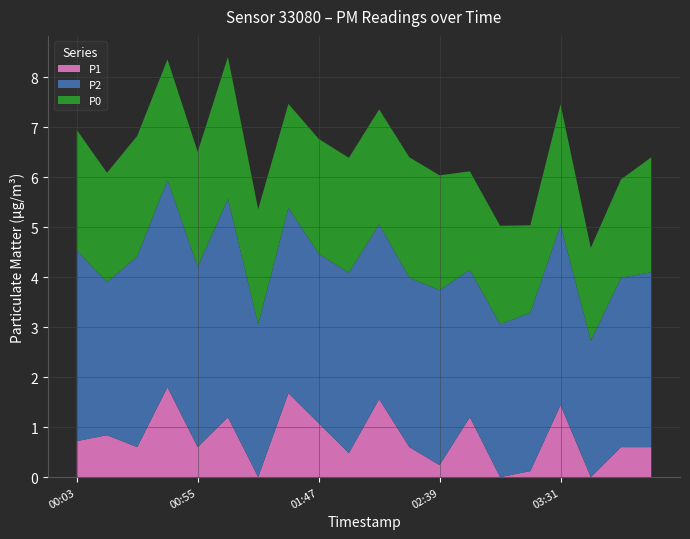

Reading left to right, extract all data points from this chart.

P1: 0.7	0.8	0.6	1.8	0.6	1.2	0.0	1.7	1.1	0.5	1.6	0.6	0.2	1.2	0.0	0.1	1.4	0.0	0.6	0.6
P2: 3.8	3.1	3.8	4.2	3.6	4.4	3.1	3.7	3.4	3.6	3.5	3.4	3.5	3.0	3.1	3.2	3.6	2.7	3.4	3.5
P0: 2.4	2.2	2.4	2.4	2.3	2.8	2.3	2.1	2.3	2.3	2.3	2.4	2.3	2.0	2.0	1.8	2.4	1.9	2.0	2.3